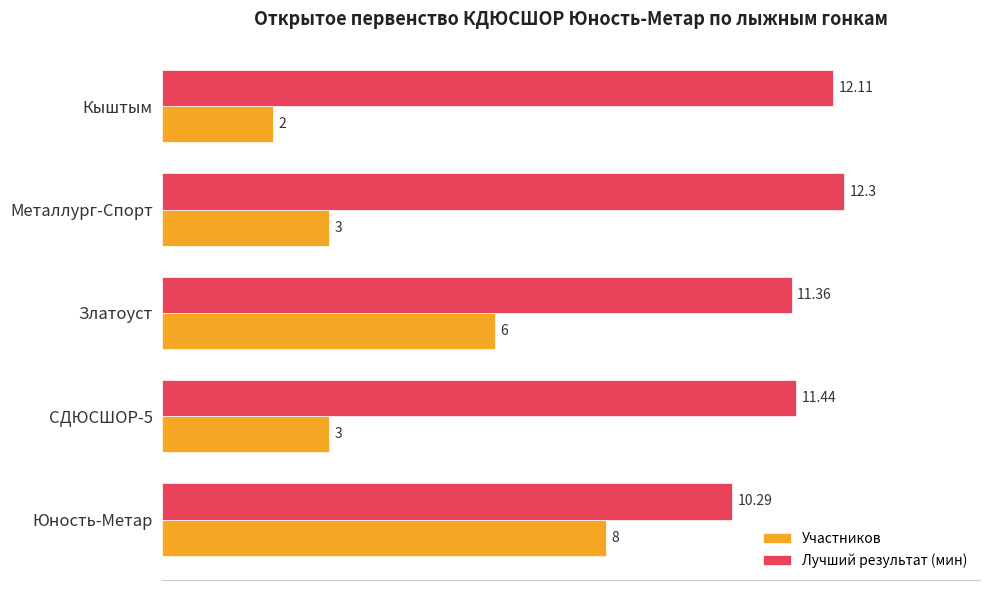

Where is Участников nearest to the value 5?

Златоуст